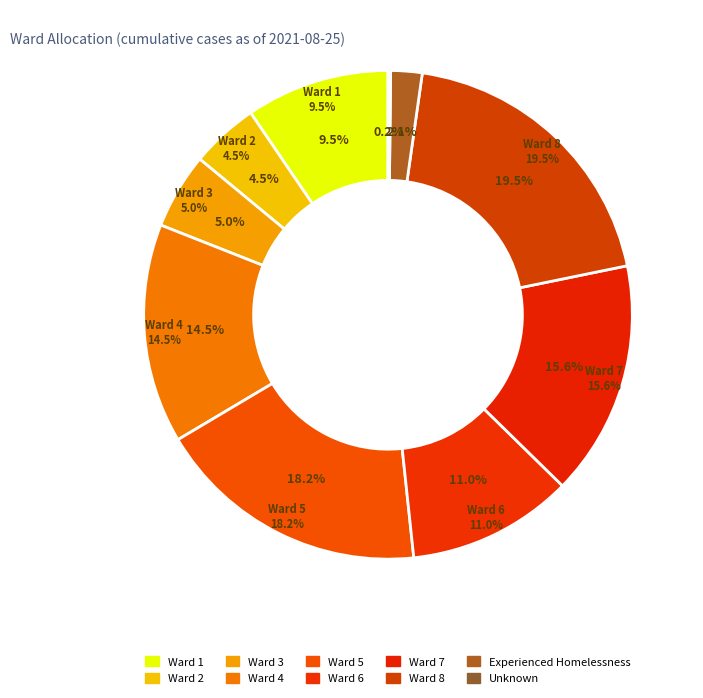

What is the smallest slice in the pie chart?

Unknown